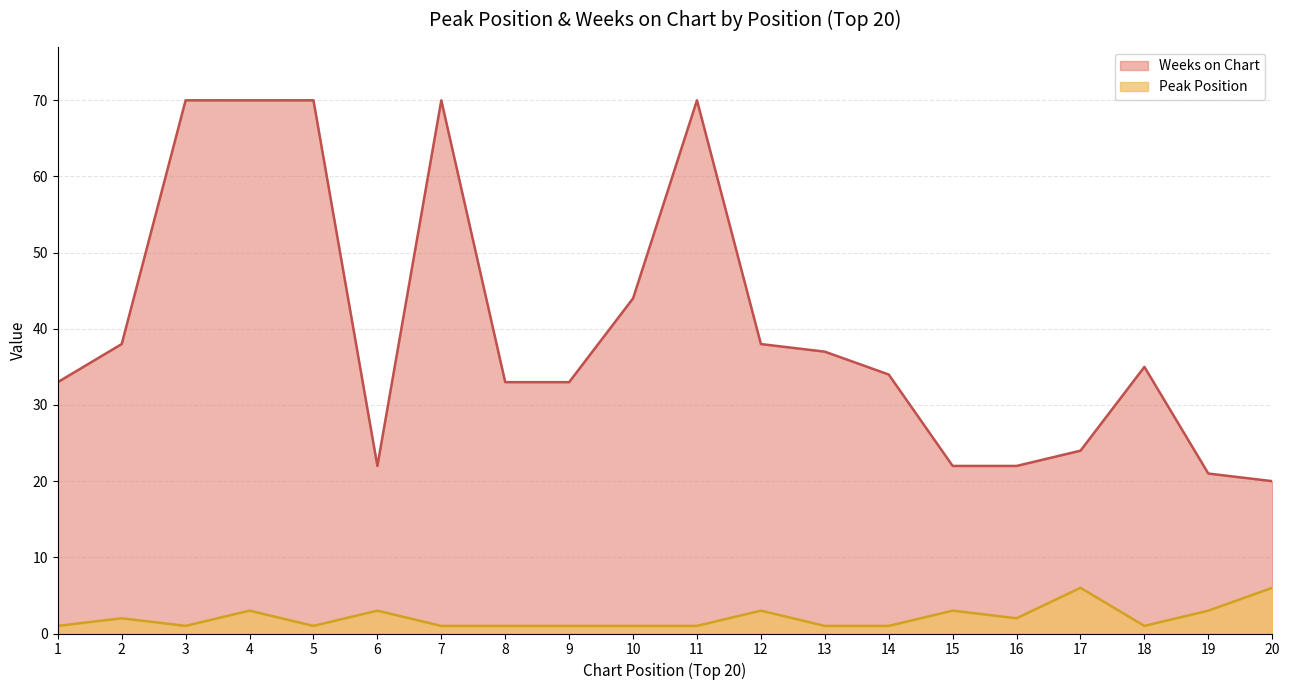

Between 14 and 18, which series saw the biggest shift?

Weeks on Chart